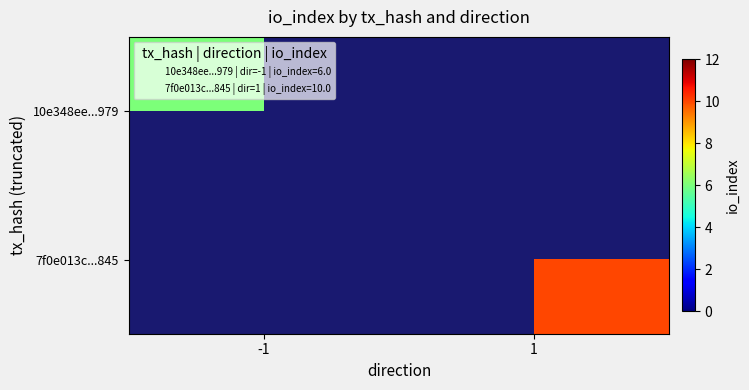

What is the highest value of the 10e348ee...979 series?

6.0